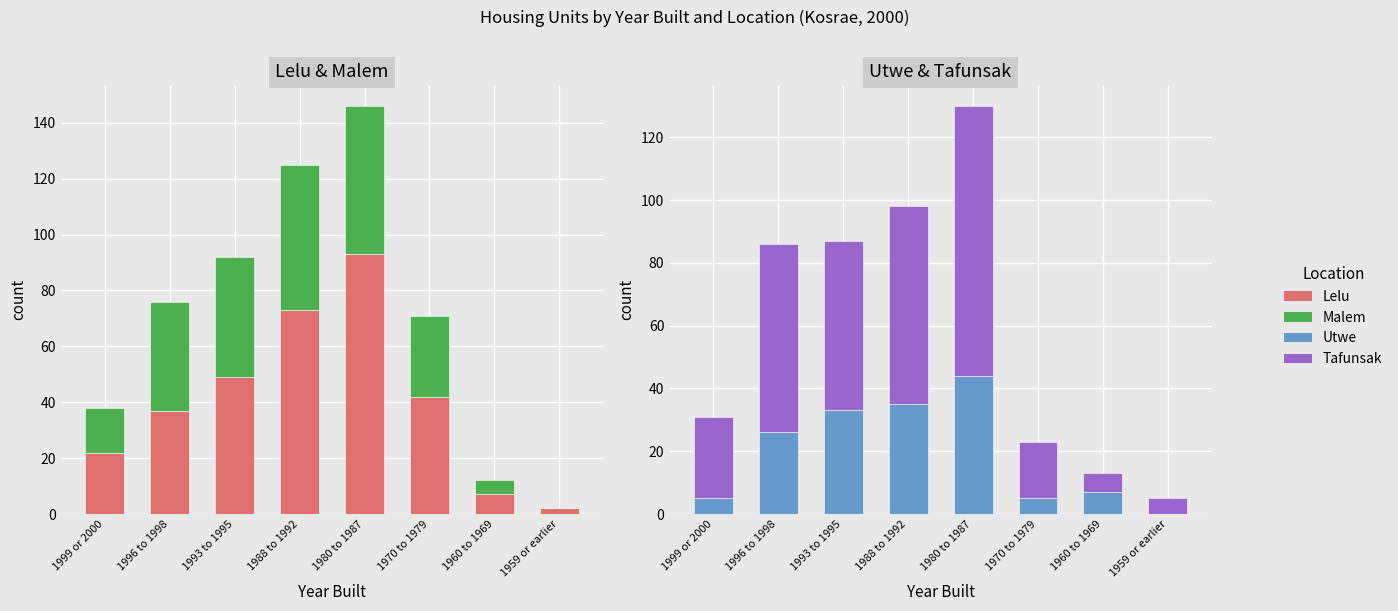

Reading right to left, extract all data points from this chart.

Lelu: 1959 or earlier=2	1960 to 1969=7	1970 to 1979=42	1980 to 1987=93	1988 to 1992=73	1993 to 1995=49	1996 to 1998=37	1999 or 2000=22
Malem: 1959 or earlier=0	1960 to 1969=5	1970 to 1979=29	1980 to 1987=53	1988 to 1992=52	1993 to 1995=43	1996 to 1998=39	1999 or 2000=16
Utwe: 1959 or earlier=0	1960 to 1969=7	1970 to 1979=5	1980 to 1987=44	1988 to 1992=35	1993 to 1995=33	1996 to 1998=26	1999 or 2000=5
Tafunsak: 1959 or earlier=5	1960 to 1969=6	1970 to 1979=18	1980 to 1987=86	1988 to 1992=63	1993 to 1995=54	1996 to 1998=60	1999 or 2000=26